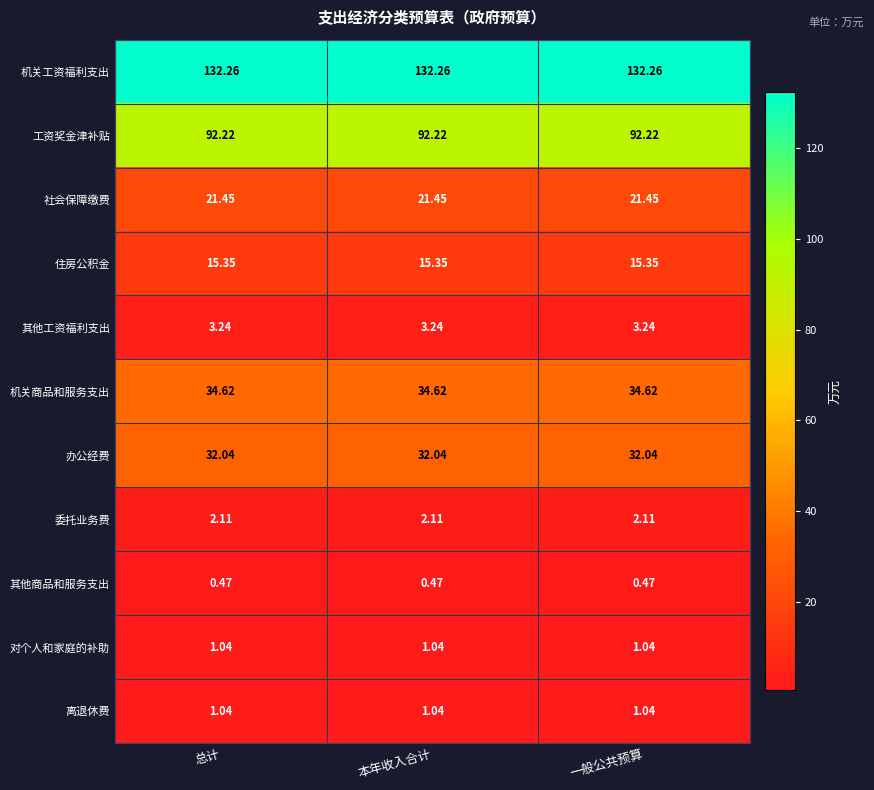

Is the value of 住房公积金 at 总计 greater than the value of 离退休费 at 总计?

Yes